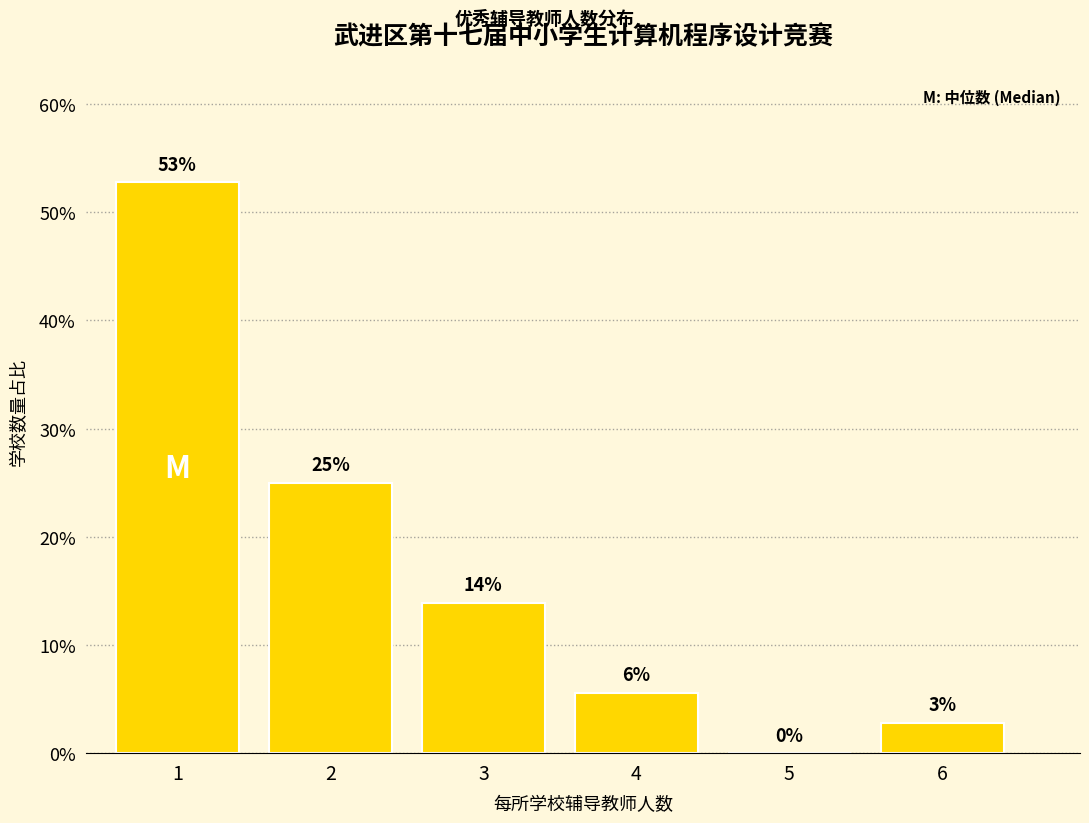

What is the sum of the values at 2 and 5?

25.0